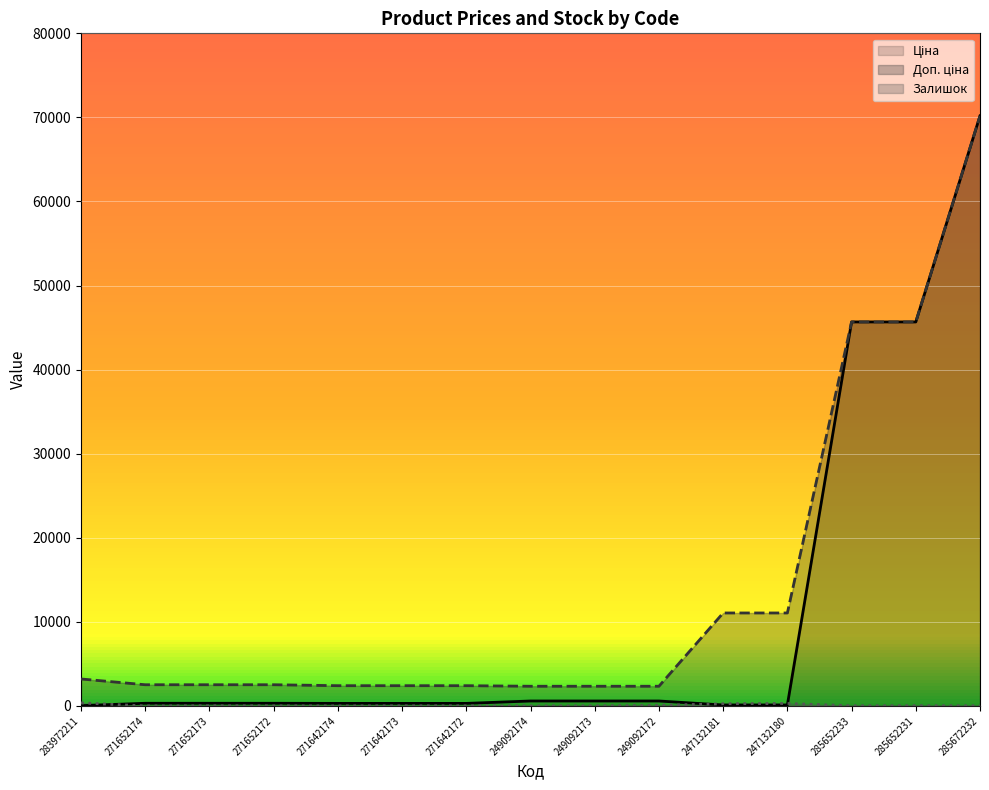

List the labels in order of Ціна value, largest first.

285672232, 285652233, 285652231, 249092174, 249092173, 249092172, 271652174, 271652173, 271652172, 271642174, 271642173, 271642172, 247132181, 247132180, 283972211